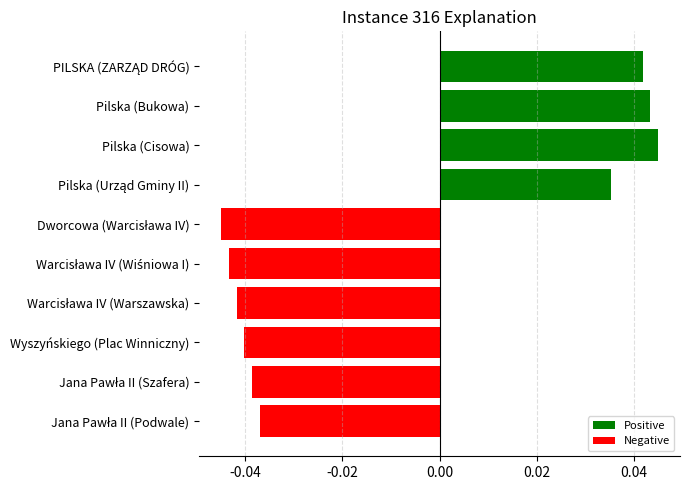

How many positive values are there?

4